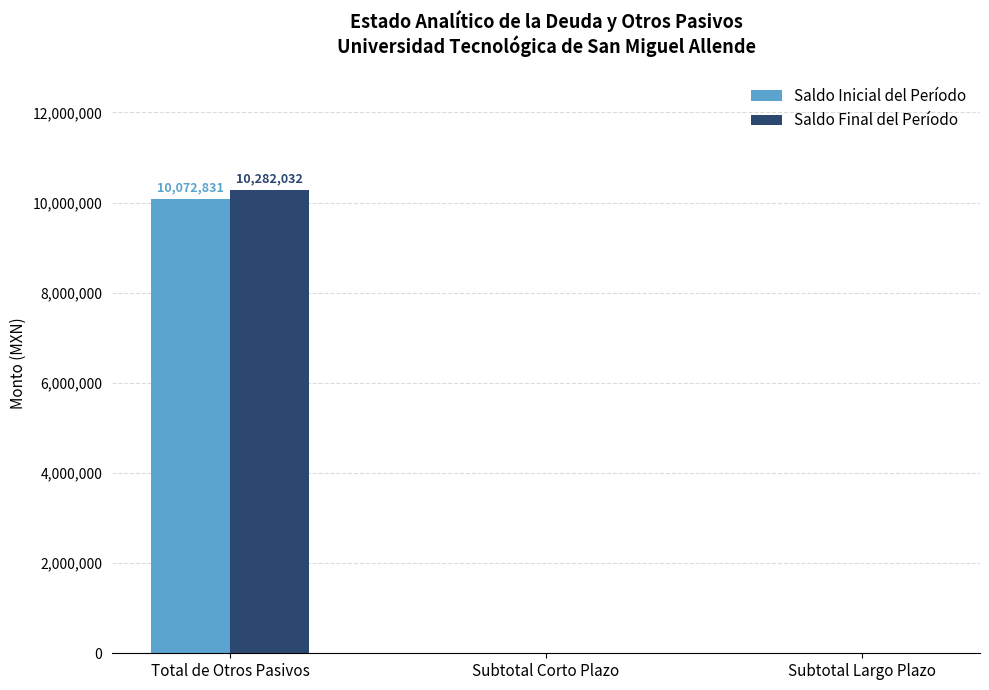

The Saldo Final del Período series shows 10282031.9 at Total de Otros Pasivos. True or false?

True